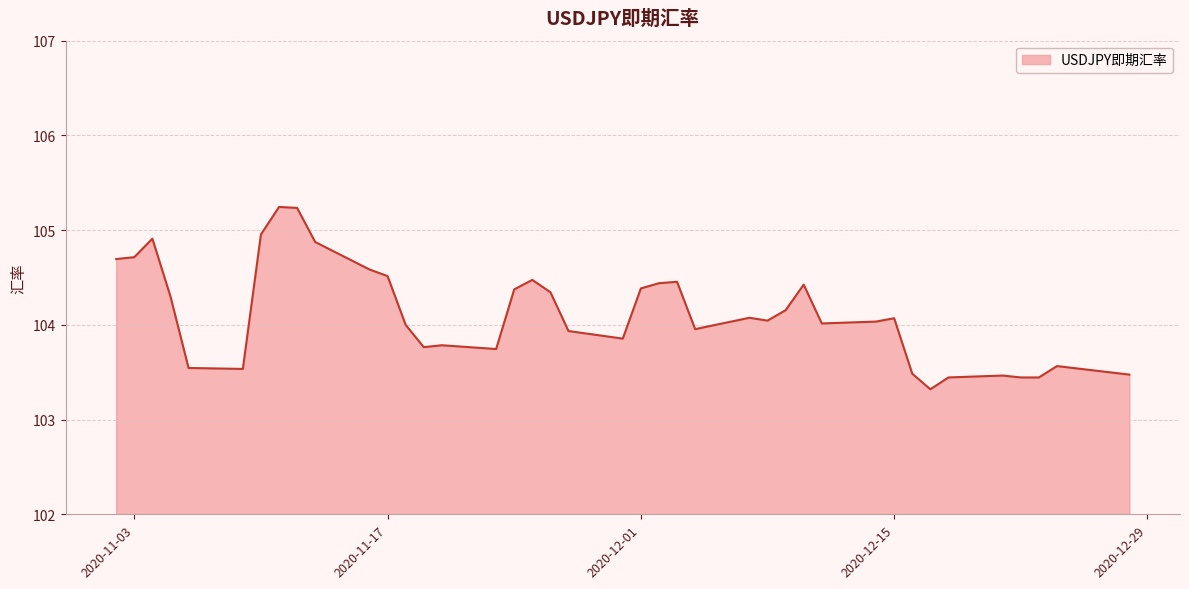

What is the minimum value shown in the chart?

103.3